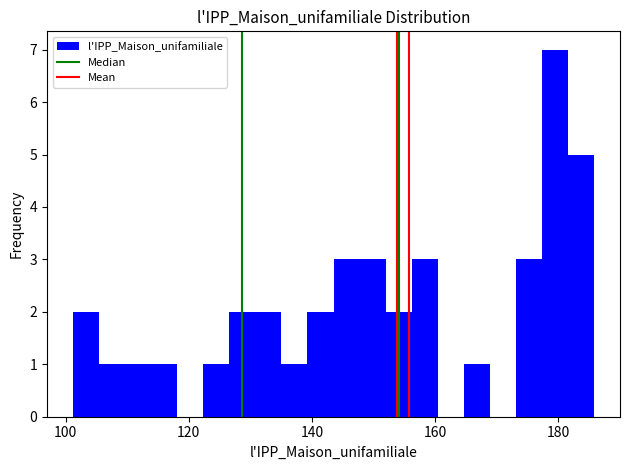

Read against the x-axis, roughly where is the centre of the tallest bar?

180